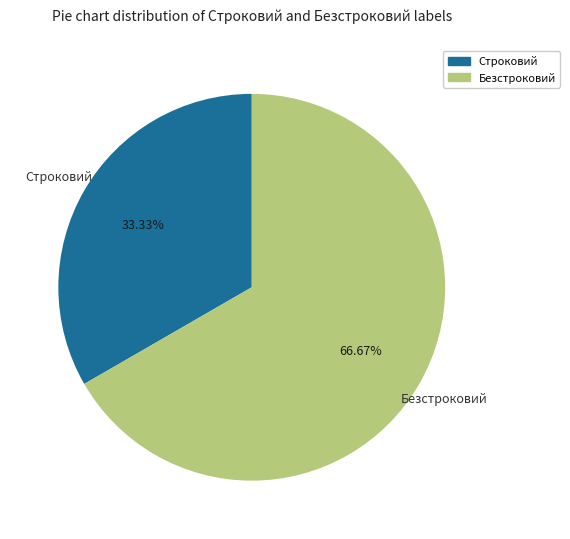

What is the total percentage of Строковий and Безстроковий?

100.0%